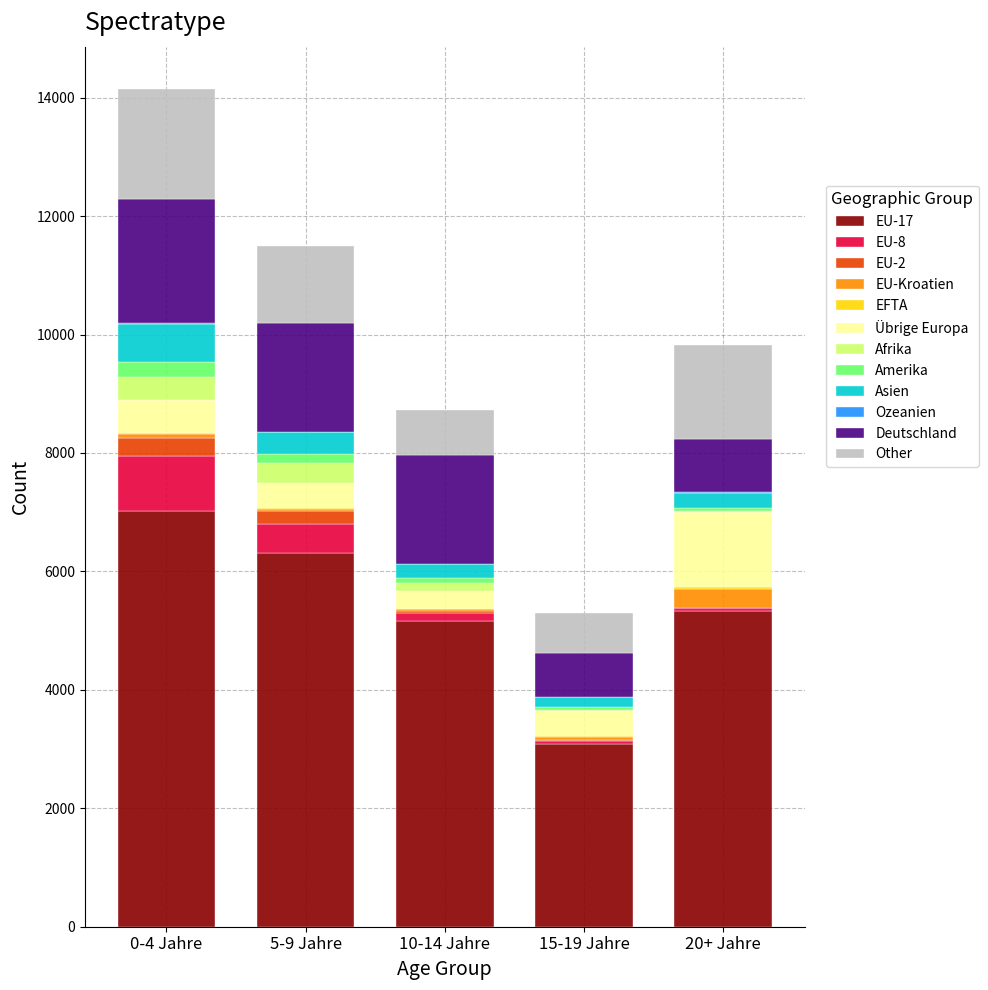

Which category has the highest value in the EU-17 series?

0-4 Jahre